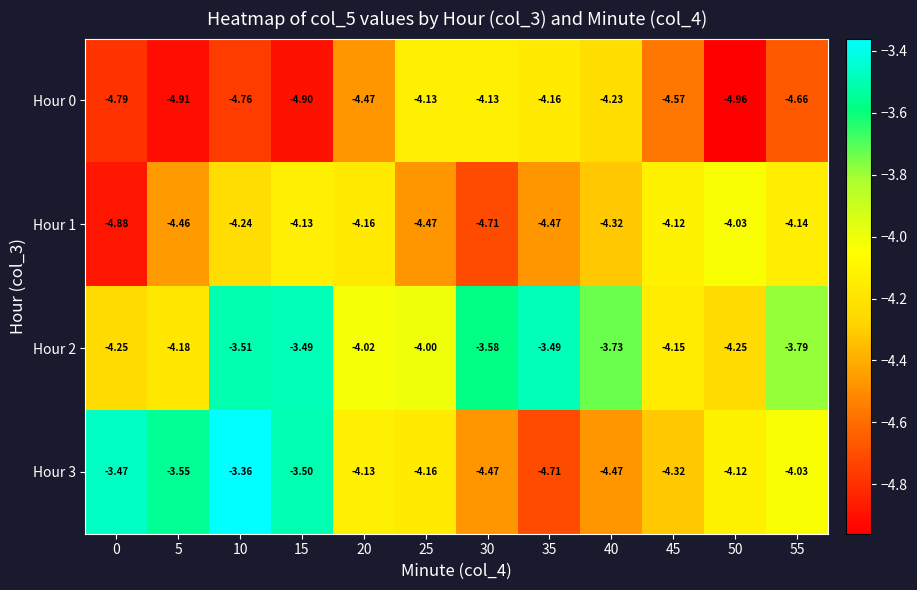

Which series changed the most between 10 and 40?

Hour 3